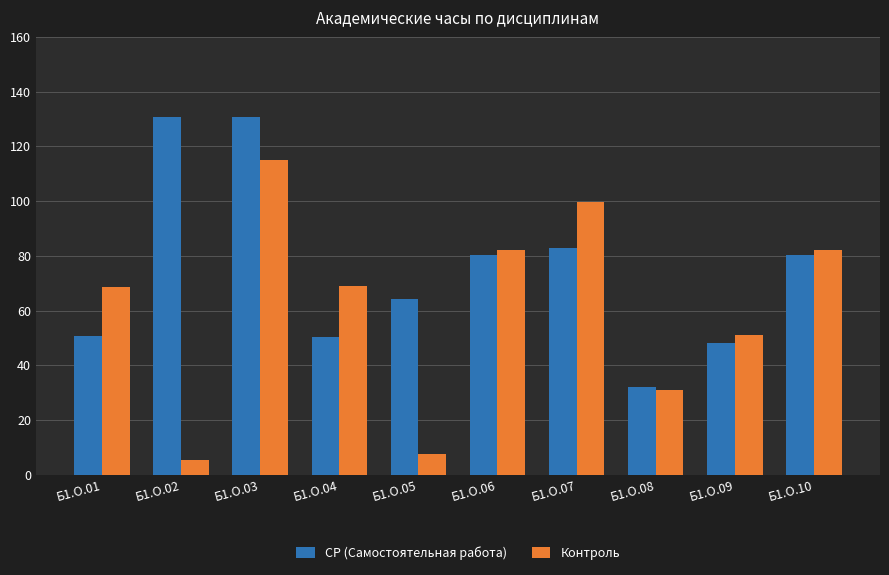

True or false: СР (Самостоятельная работа) has a value of 79.1 at Б1.О.03.

False